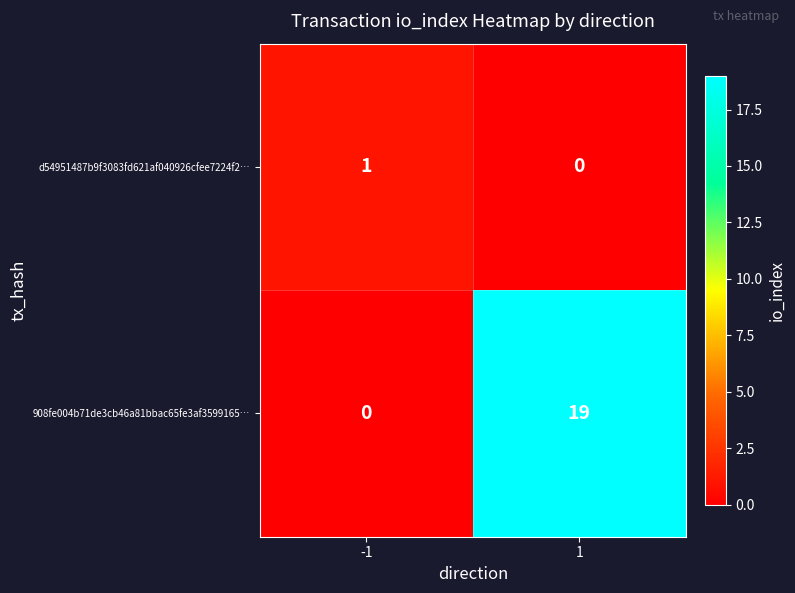

What is the average value of the 908fe004b71de3cb46a81bbac65fe3af3599165… series?

10